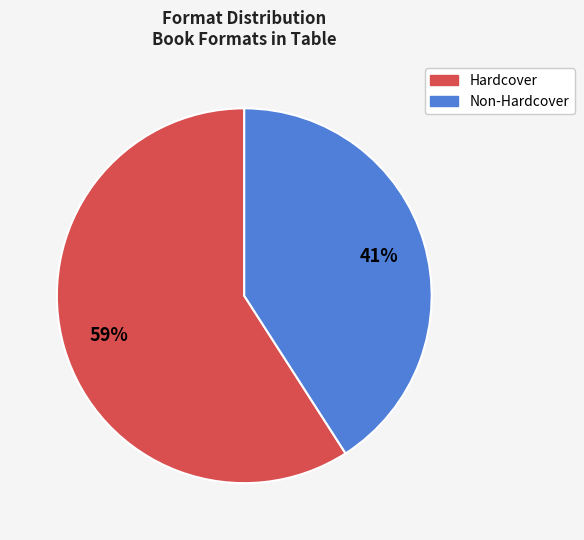

Is there any slice that represents more than half of the pie?

Yes